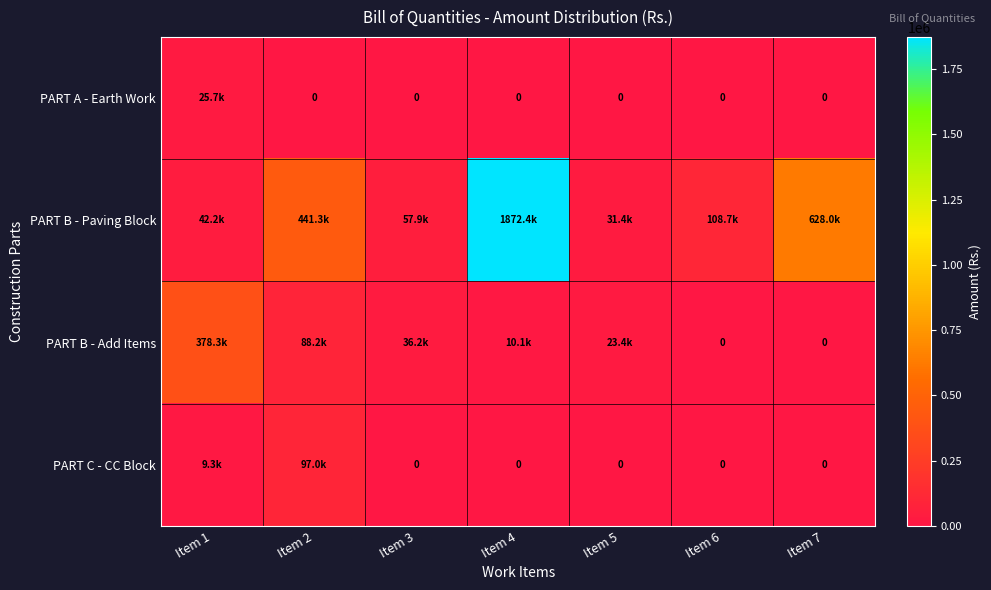

List the series in order of their peak value, highest first.

PART B - Paving Block, PART B - Add Items, PART C - CC Block, PART A - Earth Work